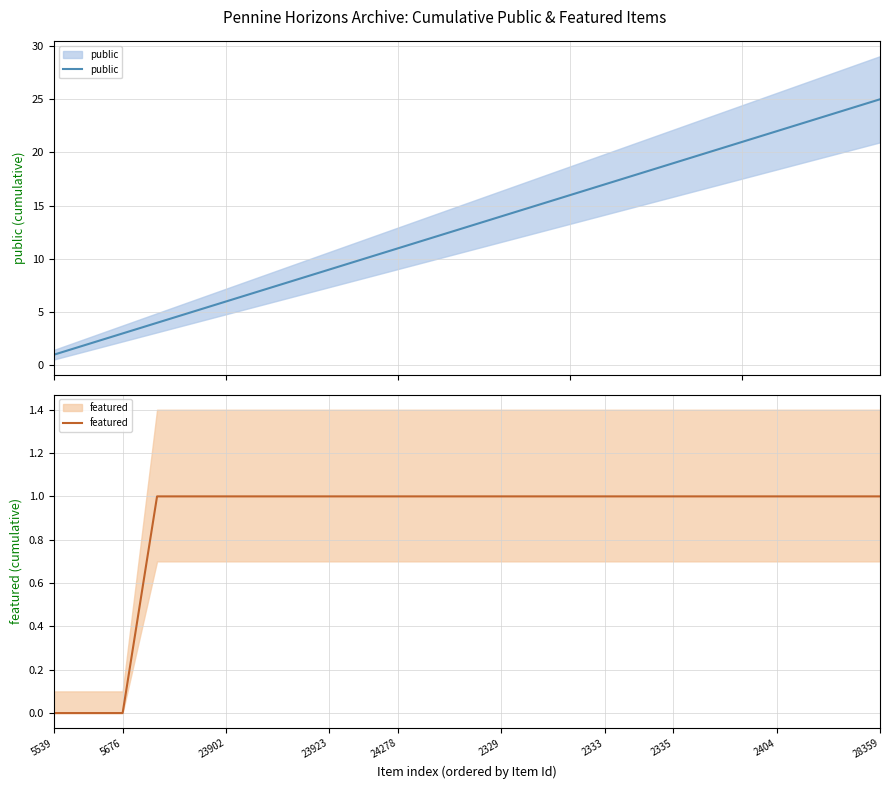

Reading left to right, what are all the values shown in this chart?

public: 1	2	3	4	5	6	7	8	9	10	11	12	13	14	15	16	17	18	19	20	21	22	23	24	25
featured: 0	0	0	1	1	1	1	1	1	1	1	1	1	1	1	1	1	1	1	1	1	1	1	1	1